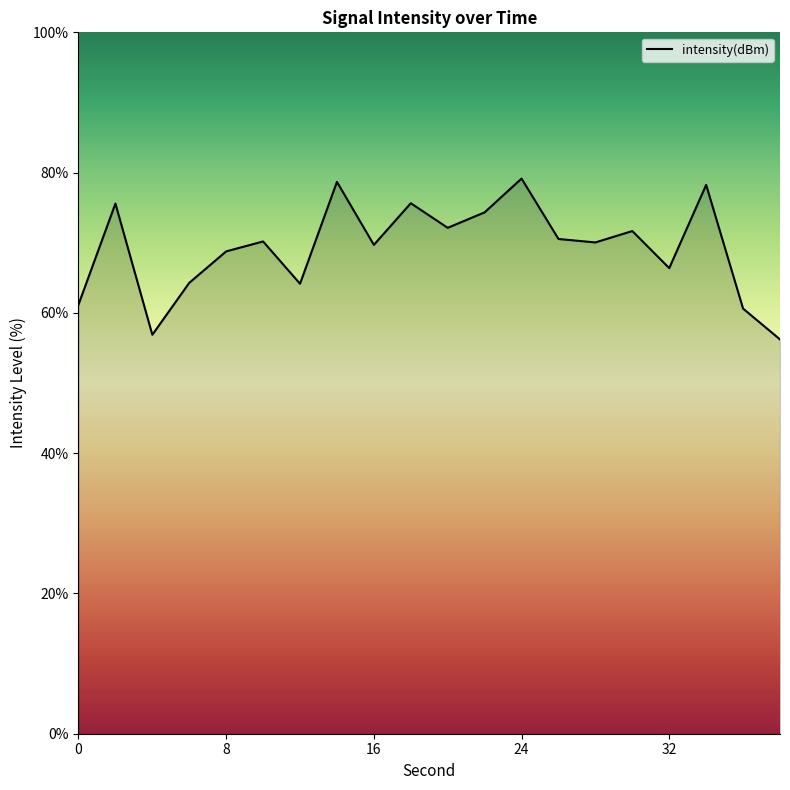

What is the smallest value displayed?

56.2